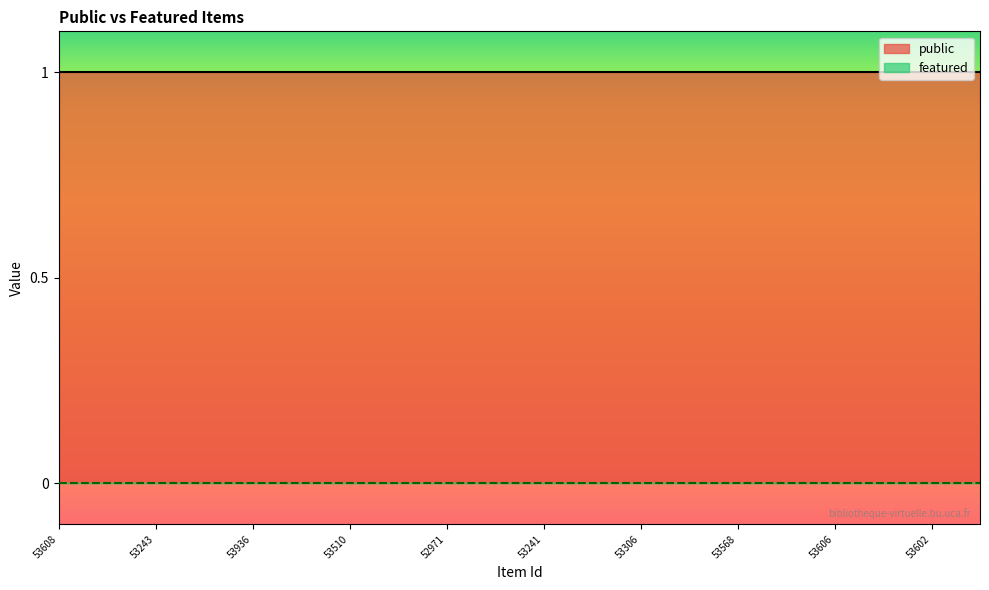

Which category has the lowest value in the featured series?

53608